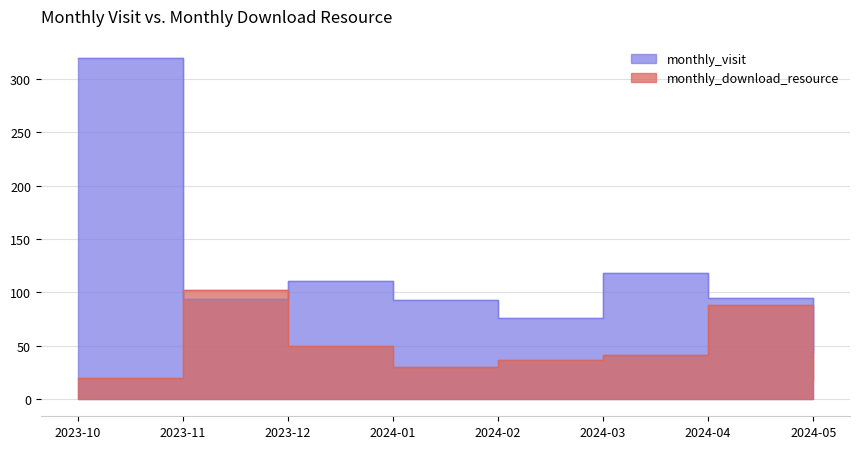

In monthly_download_resource, how many points are higher than both neighbors (excluding endpoints)?

2